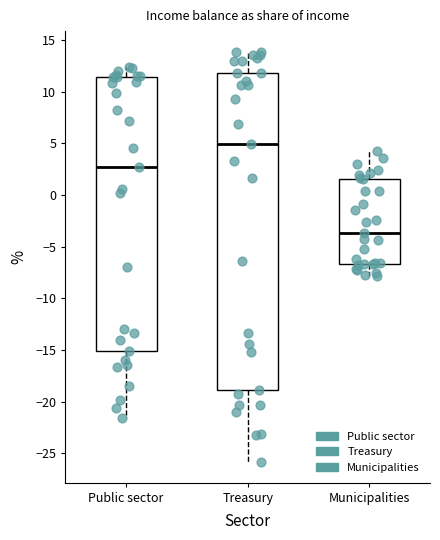

Reading left to right, read every box against the y-axis: the position of its median line, the range the box covers, and the ends of its whiskers. The values are not printed on the chart, so give them approximately, as read against the axis.

Public sector: median 2.5, box -15.0 to 11.5, whiskers -21.5 to 12.5
Treasury: median 5.0, box -19.0 to 12.0, whiskers -26.0 to 14.0
Municipalities: median -3.5, box -6.5 to 1.5, whiskers -8.0 to 4.0